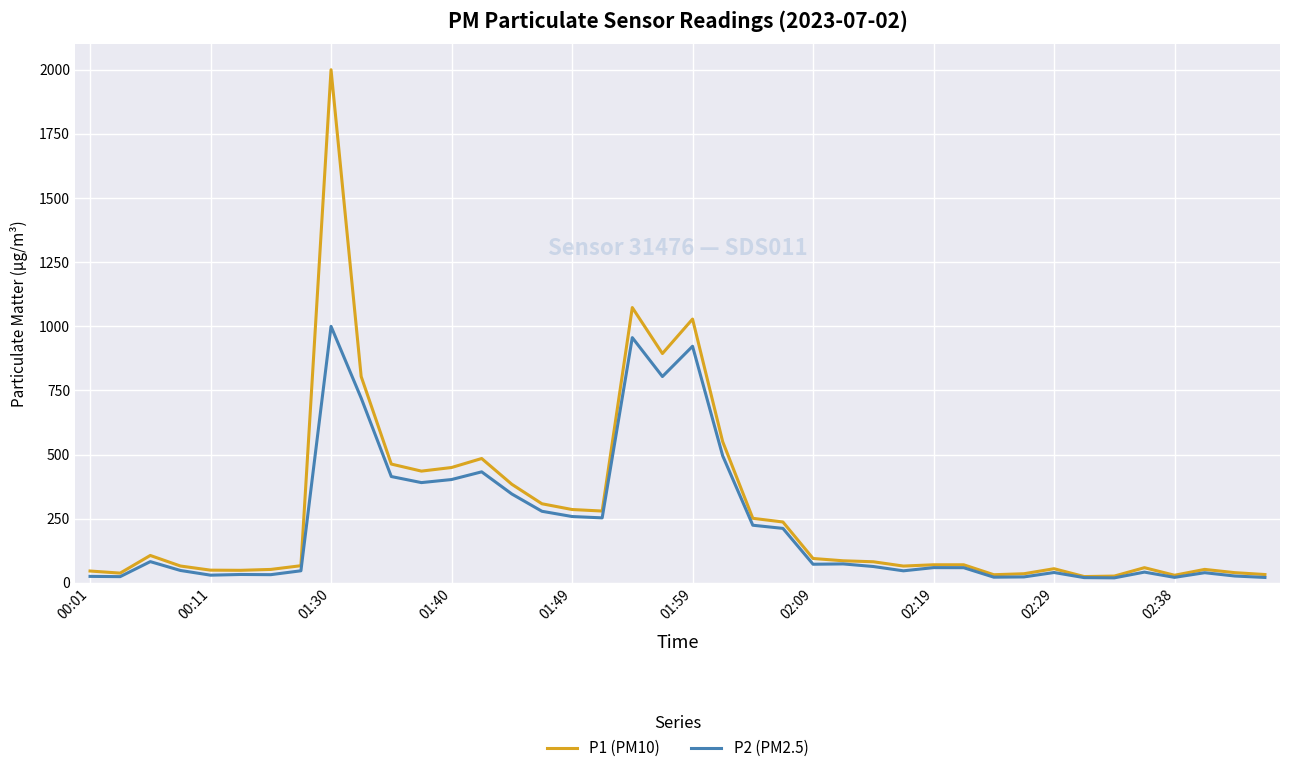

Which series has the largest range (max minus min)?

P1 (PM10)